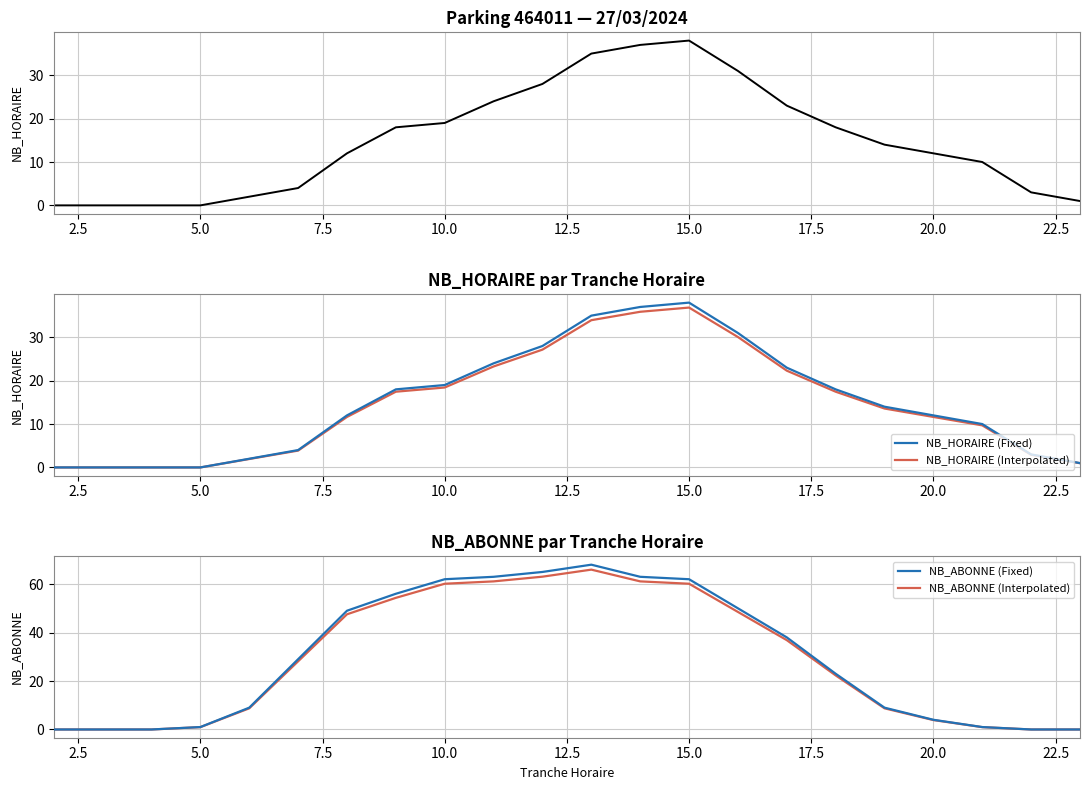

True or false: NB_ABONNE (Interpolated) and NB_HORAIRE (Fixed) intersect in this chart.

True